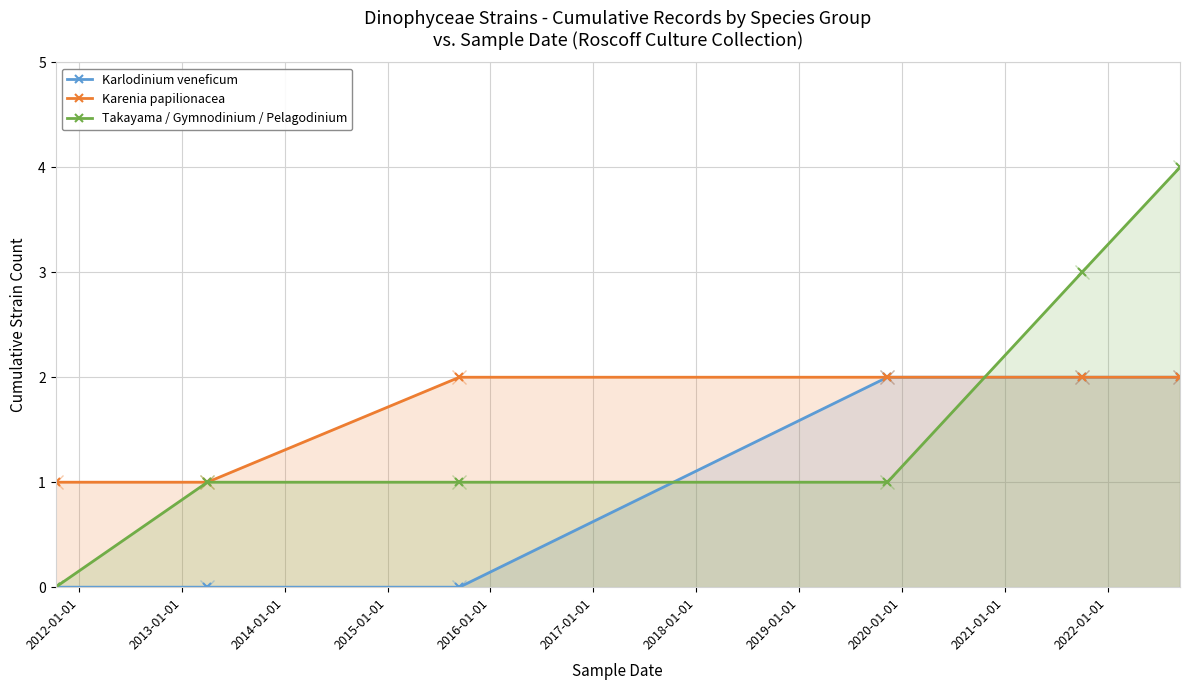

What is the lowest value of the Karenia papilionacea series?

1